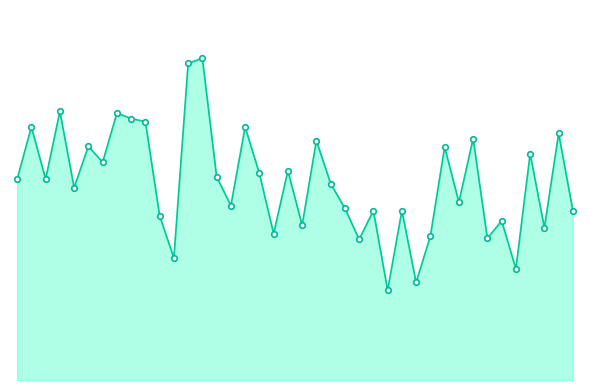

Is this an area chart (filled region under the line)?

Yes